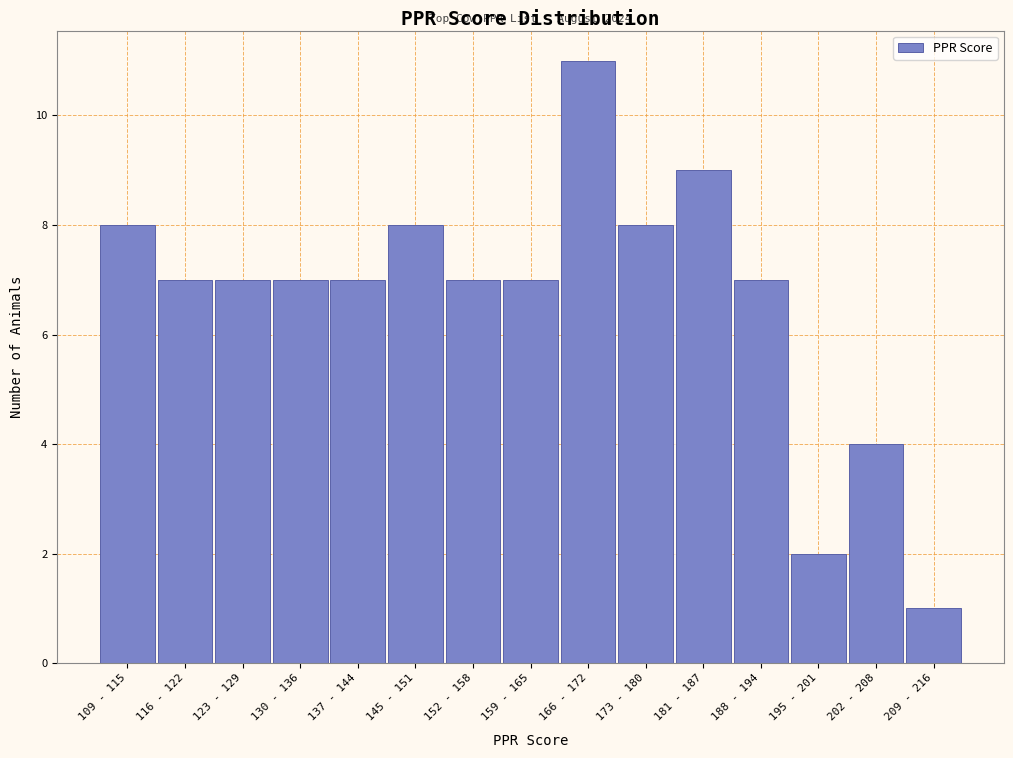

Reading right to left, what are all the values shown in this chart?

209 - 216=1	202 - 208=4	195 - 201=2	188 - 194=7	181 - 187=9	173 - 180=8	166 - 172=11	159 - 165=7	152 - 158=7	145 - 151=8	137 - 144=7	130 - 136=7	123 - 129=7	116 - 122=7	109 - 115=8